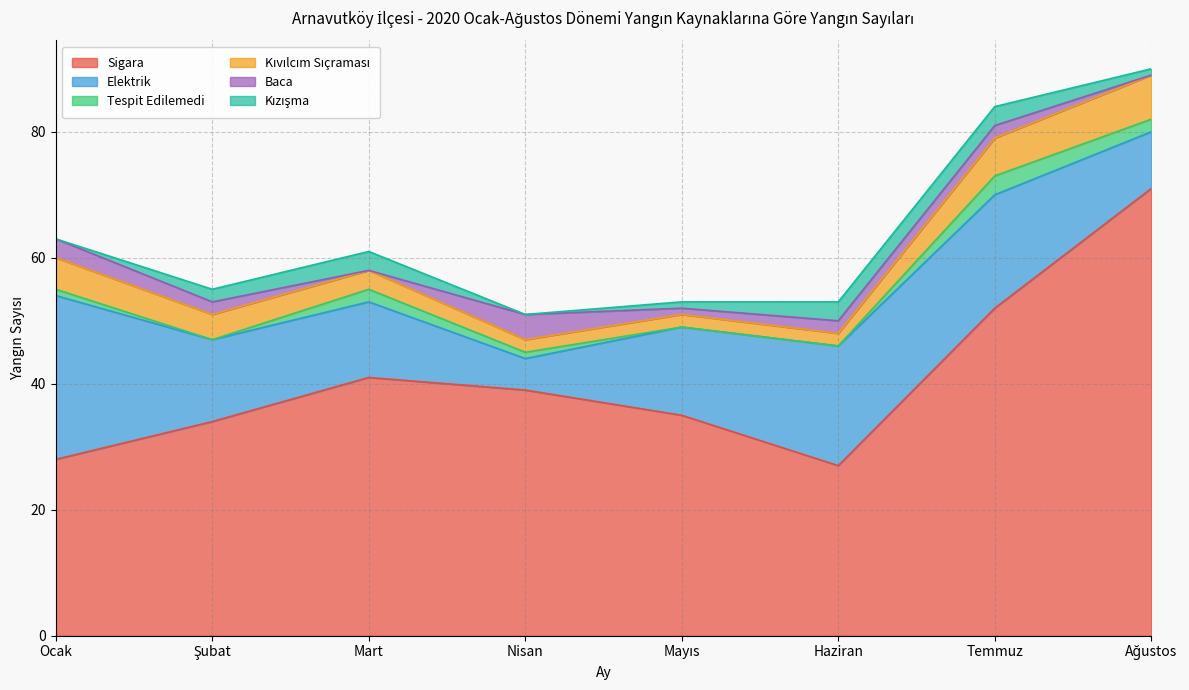

How many Kızışma values are between 1 and 3?

6